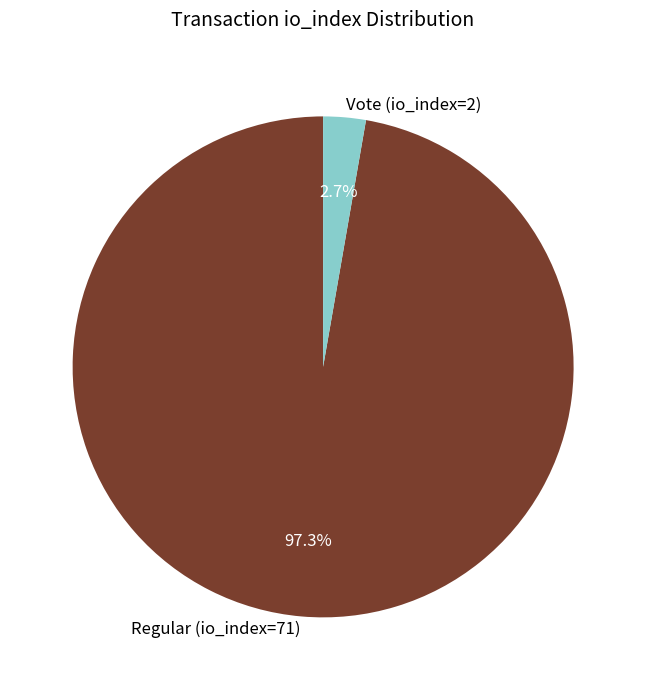

To the nearest percent, what is the average slice percentage?

50%